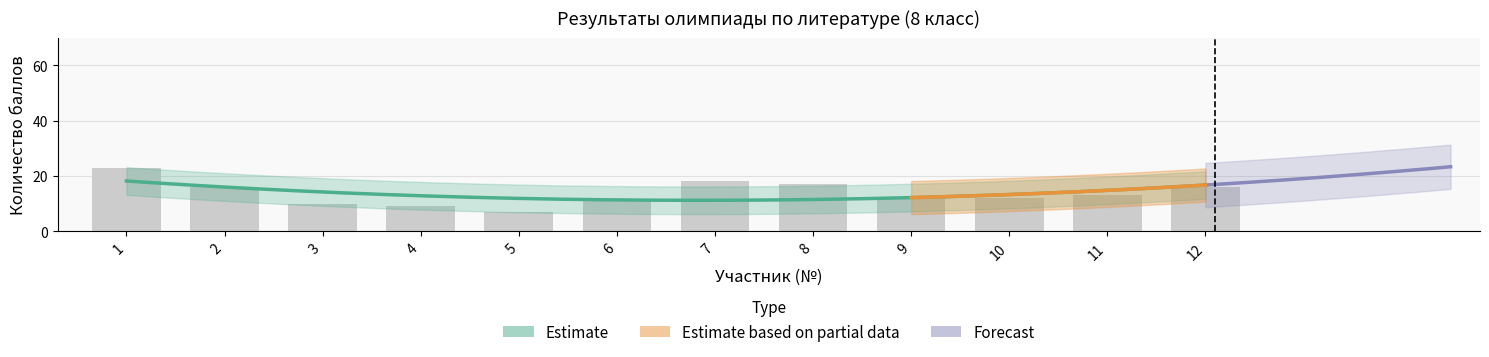

How many data points are above 13?

5